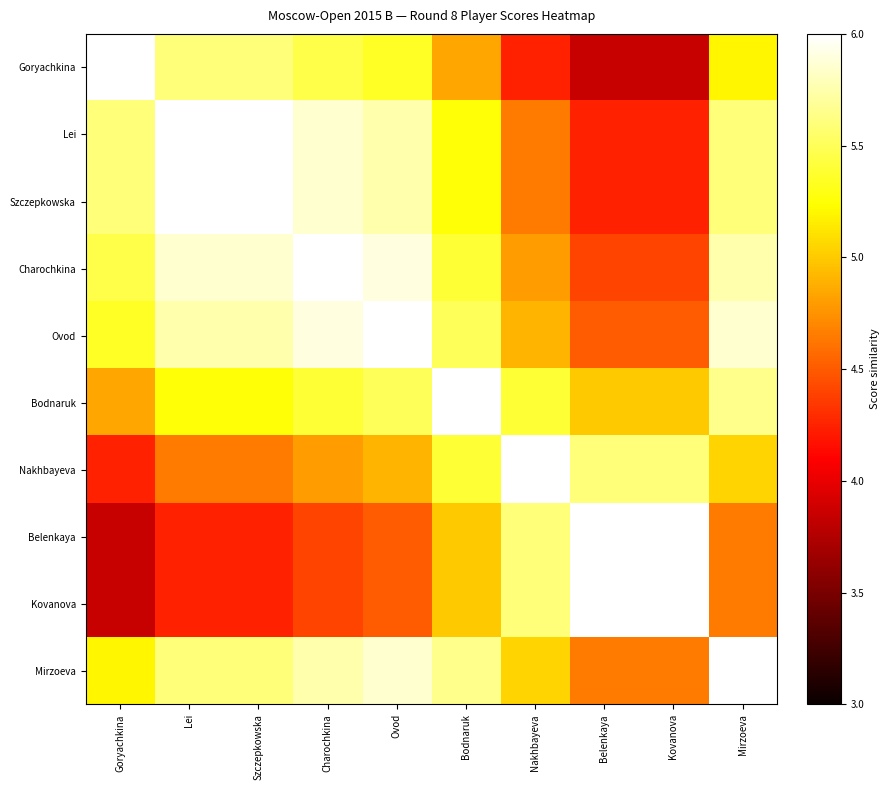

Reading left to right, transcribe all the data shown in this chart.

Goryachkina: Goryachkina=6.0	Lei=5.6	Szczepkowska=5.6	Charochkina=5.4	Ovod=5.3	Bodnaruk=4.8	Nakhbayeva=4.2	Belenkaya=3.8	Kovanova=3.8	Mirzoeva=5.2
Lei: Goryachkina=5.6	Lei=6.0	Szczepkowska=6.0	Charochkina=5.8	Ovod=5.8	Bodnaruk=5.2	Nakhbayeva=4.7	Belenkaya=4.2	Kovanova=4.2	Mirzoeva=5.6
Szczepkowska: Goryachkina=5.6	Lei=6.0	Szczepkowska=6.0	Charochkina=5.8	Ovod=5.8	Bodnaruk=5.2	Nakhbayeva=4.7	Belenkaya=4.2	Kovanova=4.2	Mirzoeva=5.6
Charochkina: Goryachkina=5.4	Lei=5.8	Szczepkowska=5.8	Charochkina=6.0	Ovod=5.9	Bodnaruk=5.4	Nakhbayeva=4.8	Belenkaya=4.4	Kovanova=4.4	Mirzoeva=5.8
Ovod: Goryachkina=5.3	Lei=5.8	Szczepkowska=5.8	Charochkina=5.9	Ovod=6.0	Bodnaruk=5.5	Nakhbayeva=4.9	Belenkaya=4.5	Kovanova=4.5	Mirzoeva=5.8
Bodnaruk: Goryachkina=4.8	Lei=5.2	Szczepkowska=5.2	Charochkina=5.4	Ovod=5.5	Bodnaruk=6.0	Nakhbayeva=5.4	Belenkaya=5.0	Kovanova=5.0	Mirzoeva=5.7
Nakhbayeva: Goryachkina=4.2	Lei=4.7	Szczepkowska=4.7	Charochkina=4.8	Ovod=4.9	Bodnaruk=5.4	Nakhbayeva=6.0	Belenkaya=5.6	Kovanova=5.6	Mirzoeva=5.1
Belenkaya: Goryachkina=3.8	Lei=4.2	Szczepkowska=4.2	Charochkina=4.4	Ovod=4.5	Bodnaruk=5.0	Nakhbayeva=5.6	Belenkaya=6.0	Kovanova=6.0	Mirzoeva=4.7
Kovanova: Goryachkina=3.8	Lei=4.2	Szczepkowska=4.2	Charochkina=4.4	Ovod=4.5	Bodnaruk=5.0	Nakhbayeva=5.6	Belenkaya=6.0	Kovanova=6.0	Mirzoeva=4.7
Mirzoeva: Goryachkina=5.2	Lei=5.6	Szczepkowska=5.6	Charochkina=5.8	Ovod=5.8	Bodnaruk=5.7	Nakhbayeva=5.1	Belenkaya=4.7	Kovanova=4.7	Mirzoeva=6.0